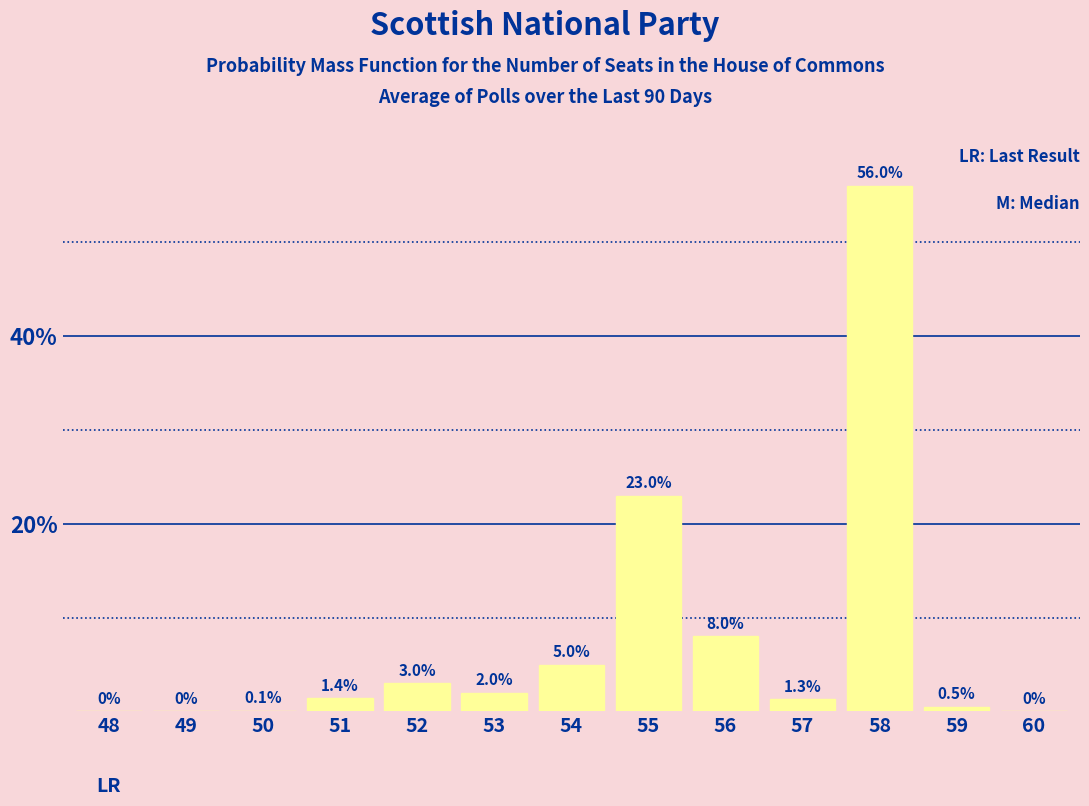

Reading right to left, list all the values displayed in this chart.

60=0.0	59=0.5	58=56.0	57=1.3	56=8.0	55=23.0	54=5.0	53=2.0	52=3.0	51=1.4	50=0.1	49=0.0	48=0.0